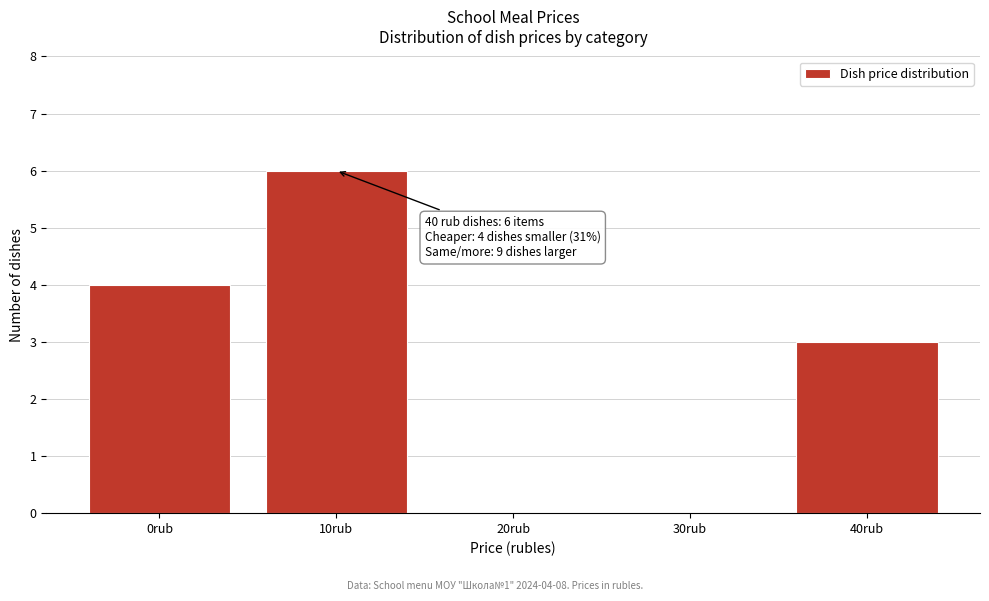

Reading right to left, transcribe all the data shown in this chart.

40rub=3	30rub=0	20rub=0	10rub=6	0rub=4